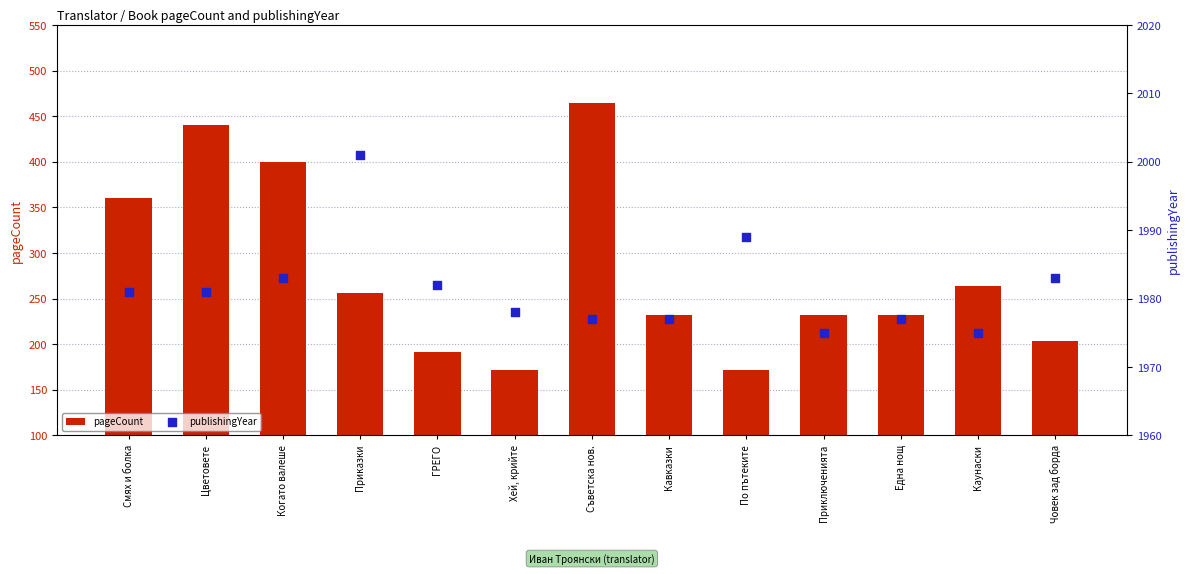

Which series has the widest spread of Y values?

pageCount